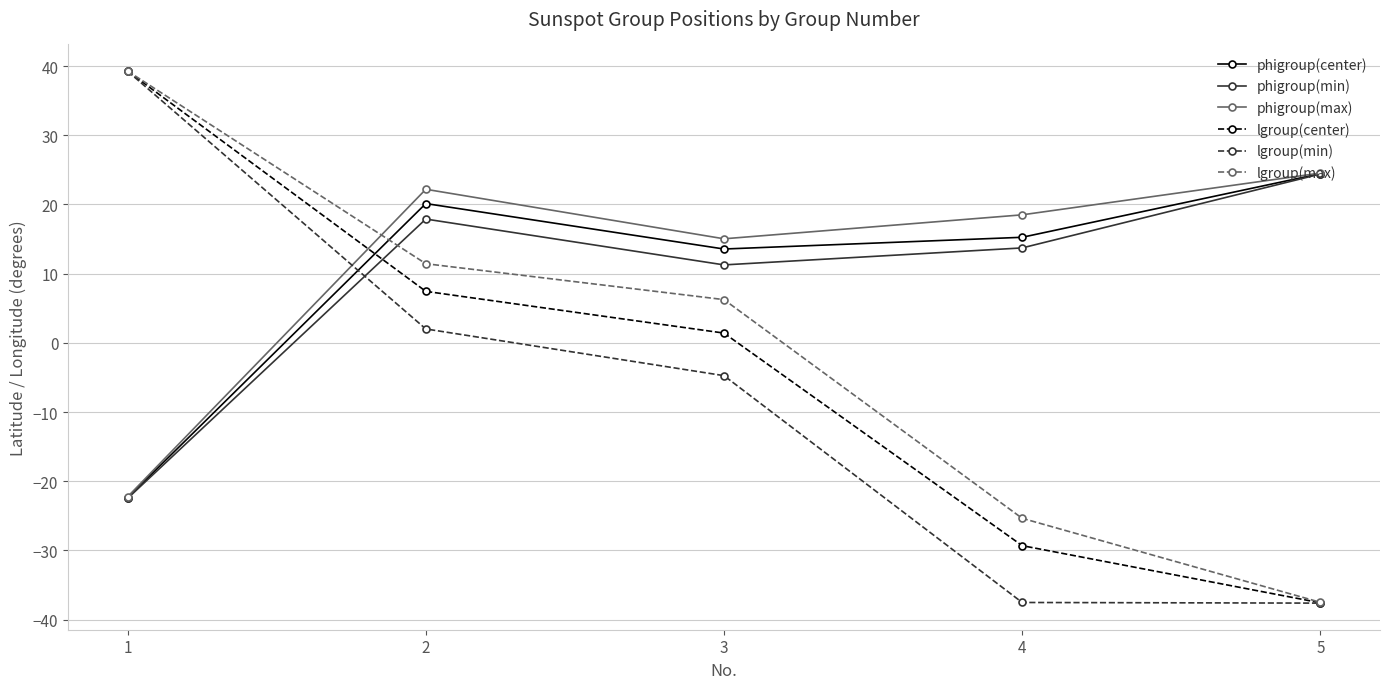

Is it true that lgroup(max) equals -14.5 at 5?

False